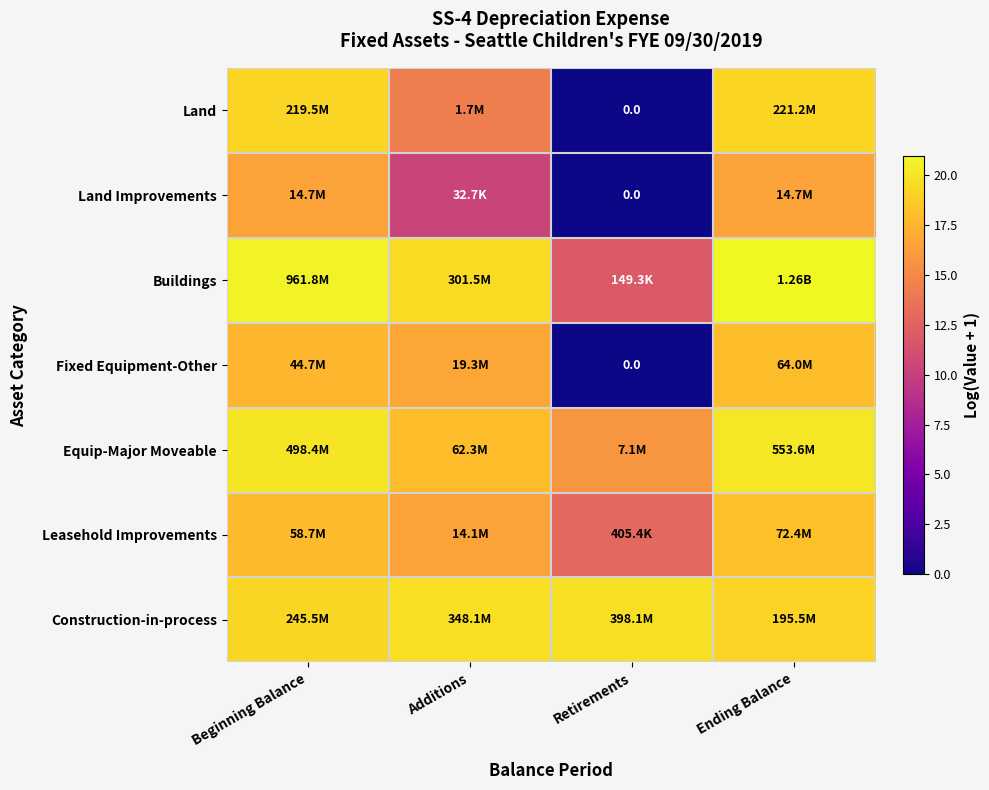

What is the approximate value of Fixed Equipment-Other at Additions?

16.8